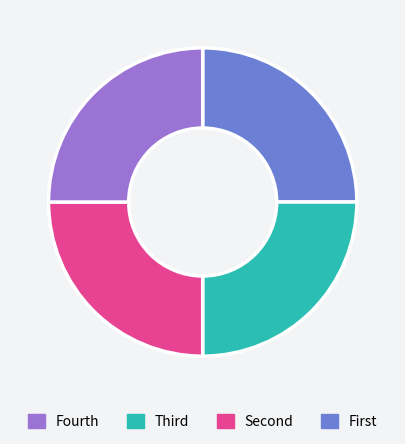

Is there a majority slice in this chart?

No